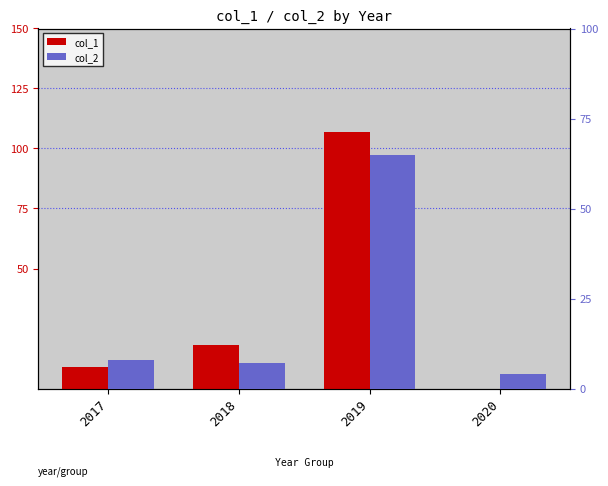

What is the spread (max minus min) of values at 2019?

42